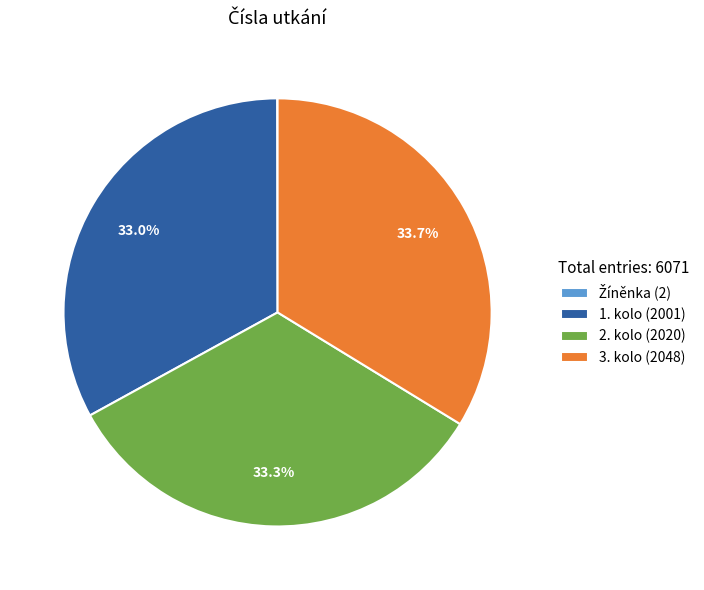

What is the ratio of the value at 3. kolo to the value at 1. kolo?

1.0